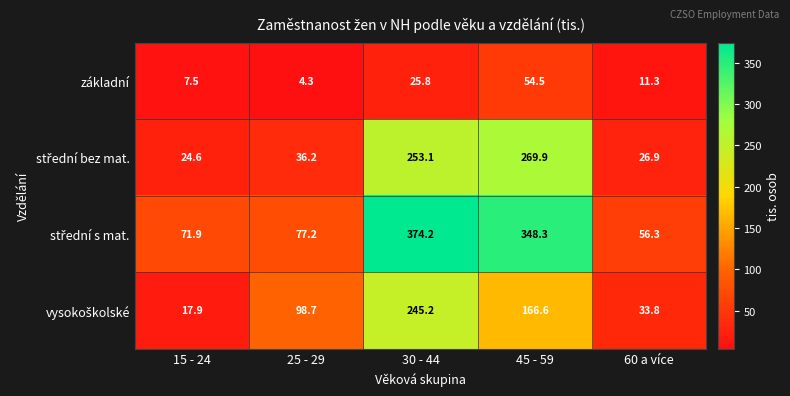

What is the difference between the highest and lowest values at 25 - 29?

94.4